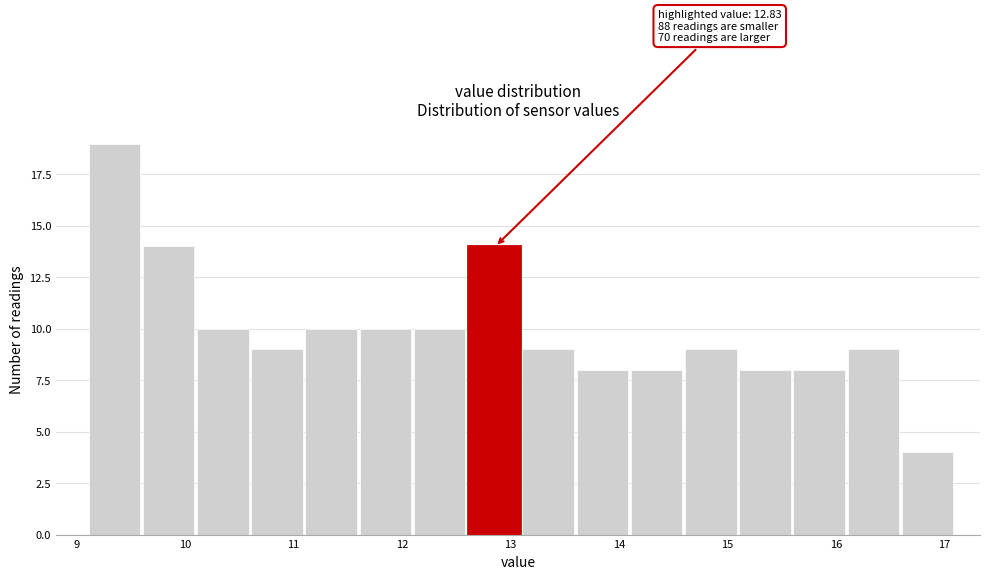

Over which range of the x-axis is the bar tallest?

9.11 to 9.61